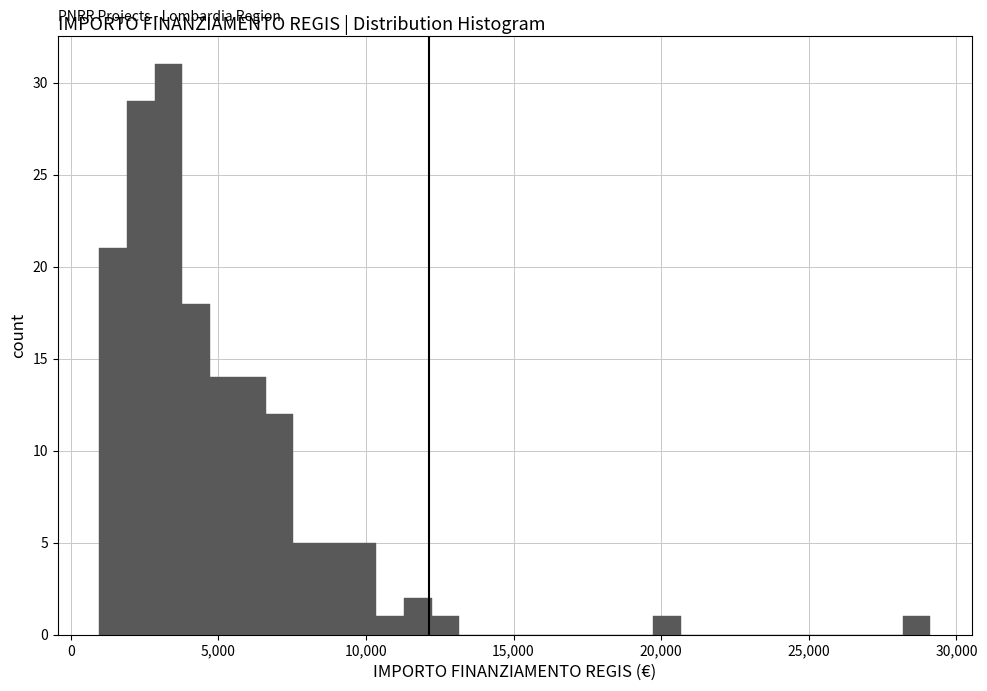

Read against the x-axis, roughly where is the centre of the tallest bar?

3500